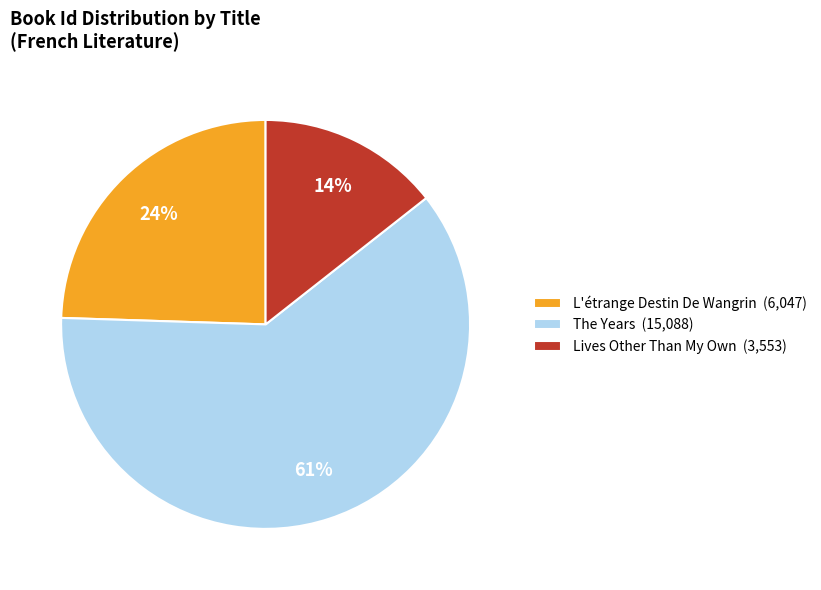

True or false: L'étrange Destin De Wangrin accounts for 24% of the total.

True